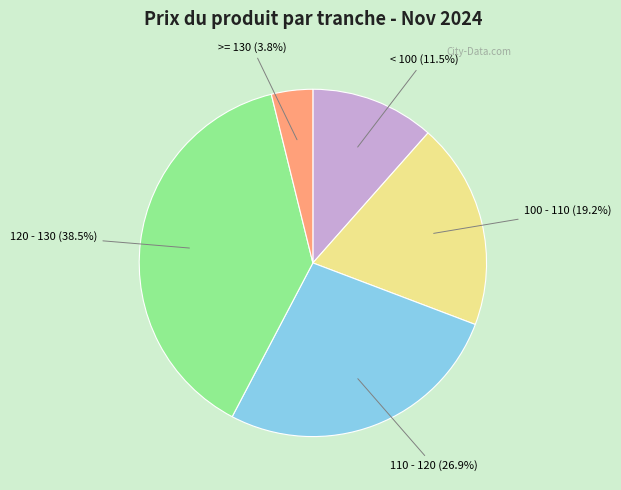

What is the smallest slice in the pie chart?

>= 130